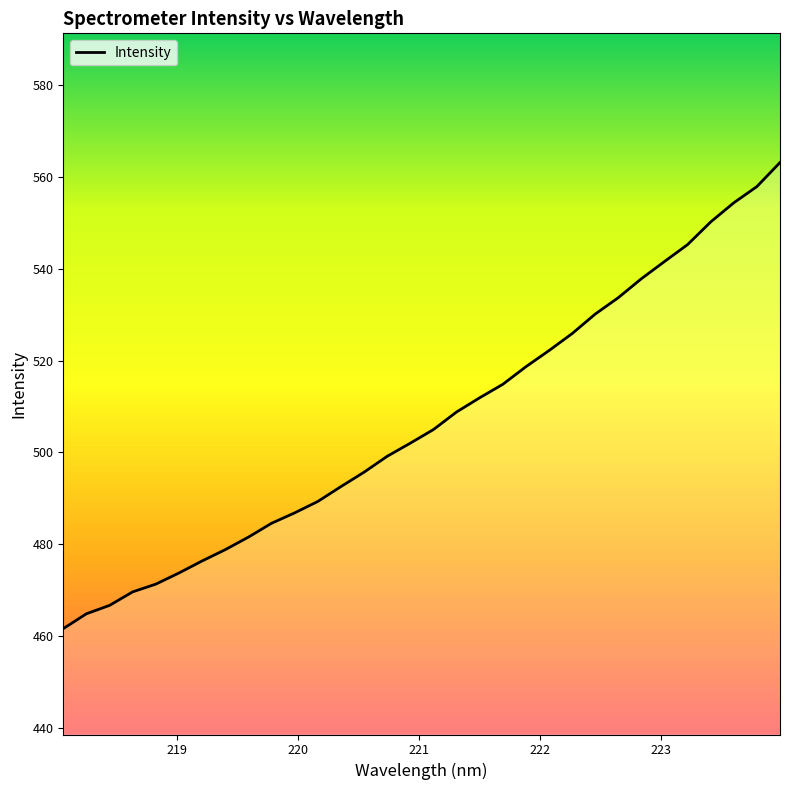

What is the difference between the maximum and minimum values?

101.6